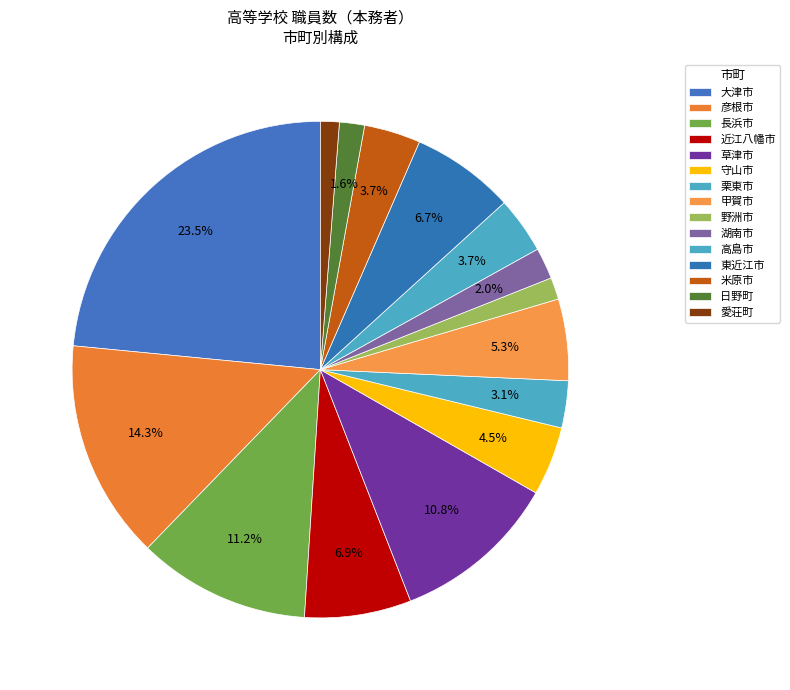

How many slices are in this pie chart?

15